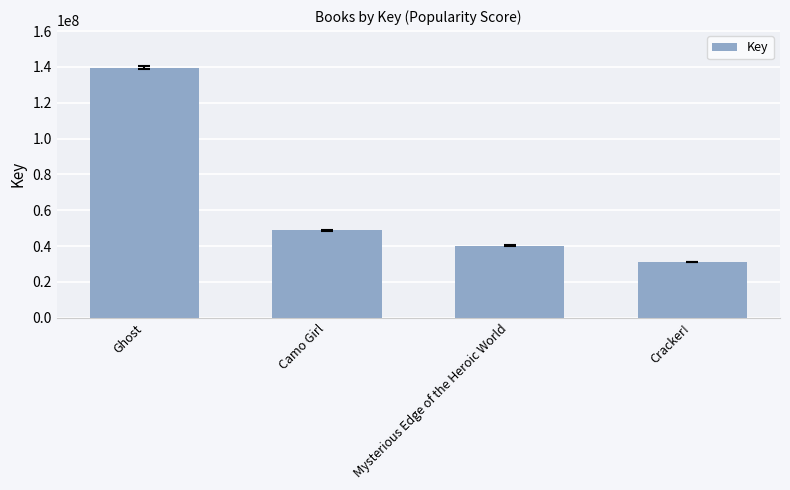

Rank the categories by value from lowest to highest.

Cracker!, Mysterious Edge of the Heroic World, Camo Girl, Ghost